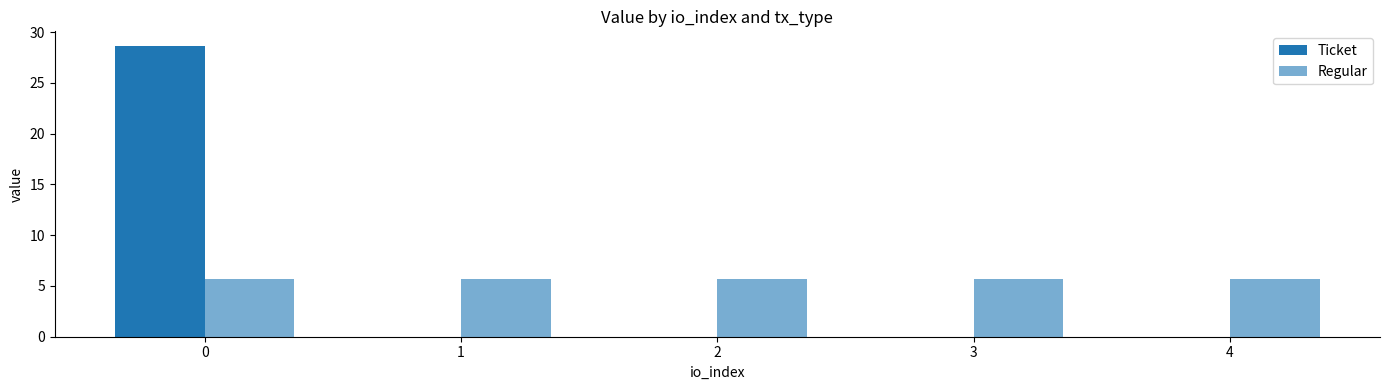

What is the sum of the Regular values at 4 and 0?

11.5